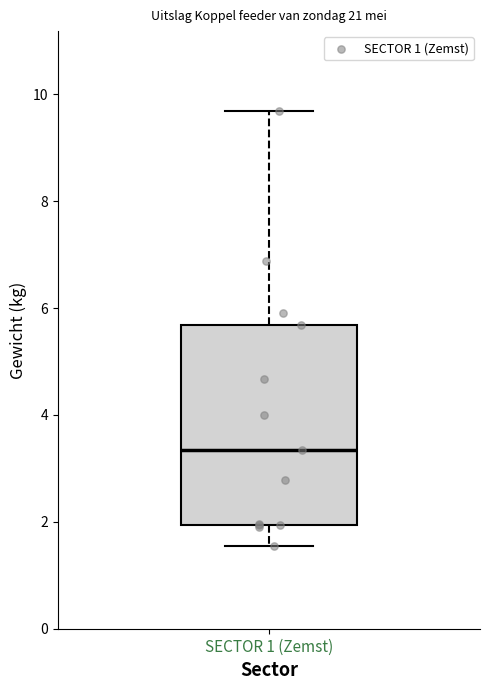

Read this box plot against the y-axis: the position of the median line, the range covered by the box, and the ends of both whiskers. The values are not printed on the chart, so give them approximately, as read against the axis.

median 3.4, box 2.0 to 5.6, whiskers 1.6 to 9.6